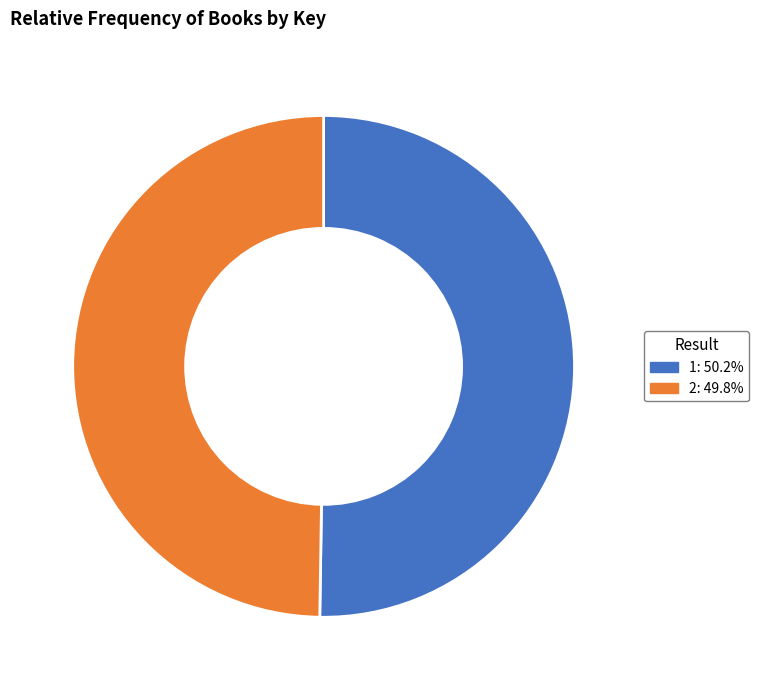

Approximately how many times larger is the value at 2 compared to 1?

1.0